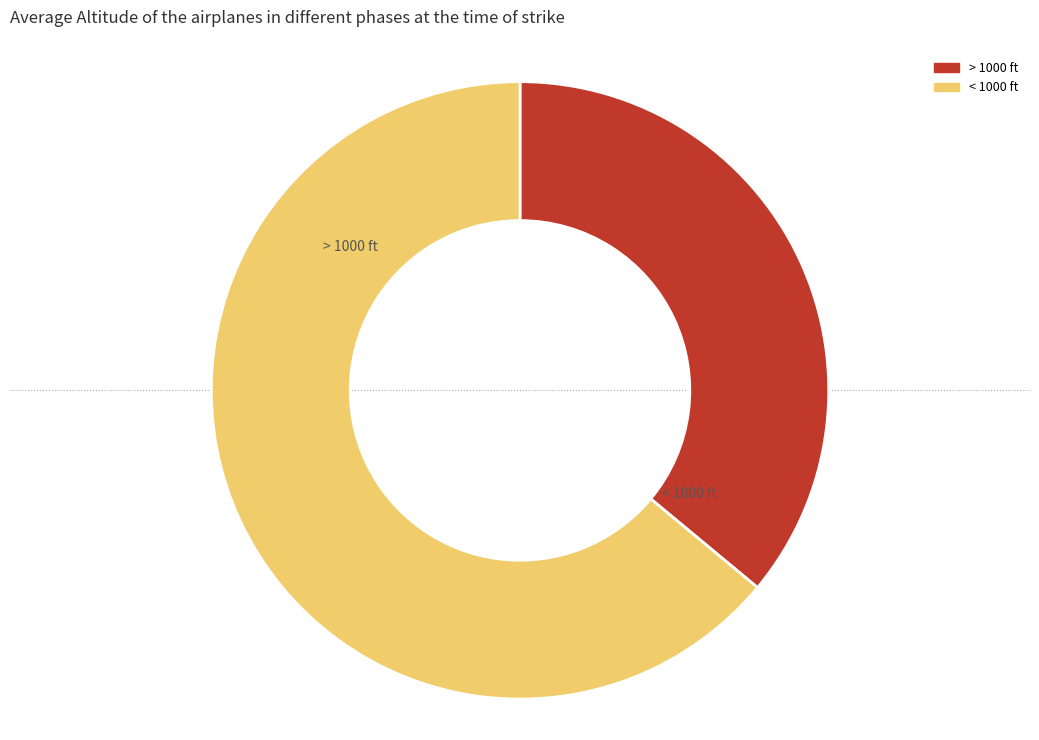

How many segments does this pie chart have?

2